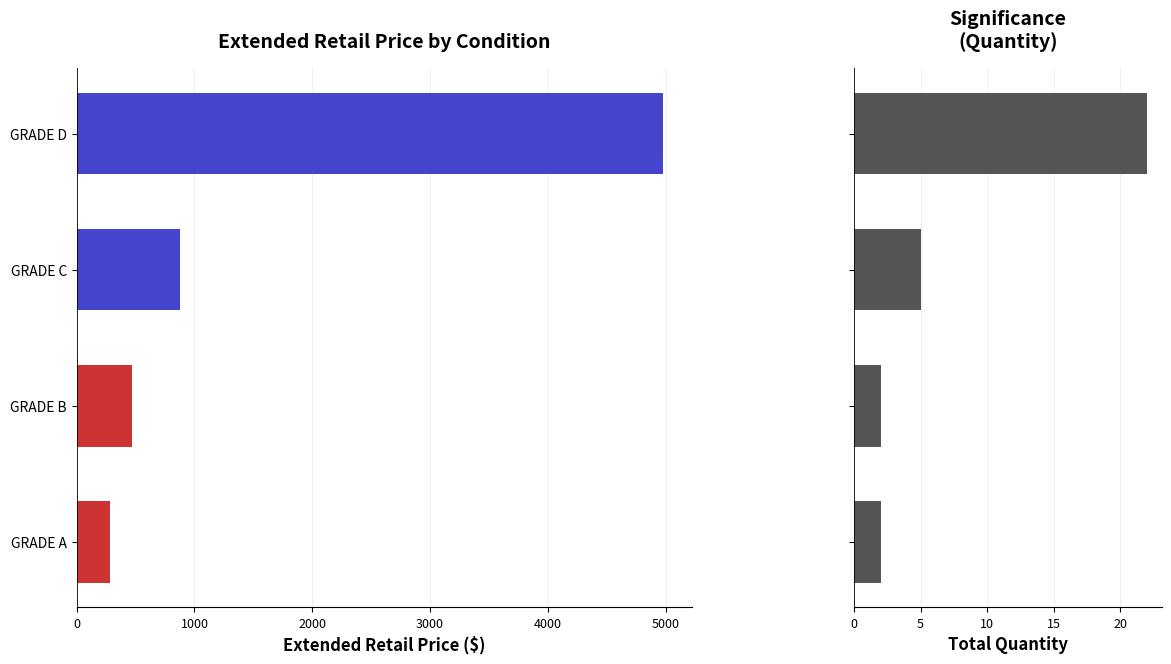

How many values are between 2 and 22?

4